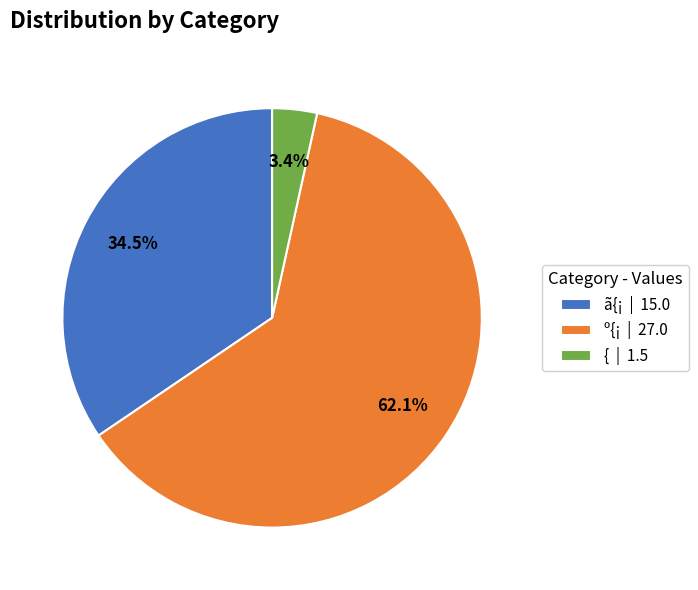

Which has a higher value, { | 1.5 or º{¡ | 27.0?

º{¡ | 27.0